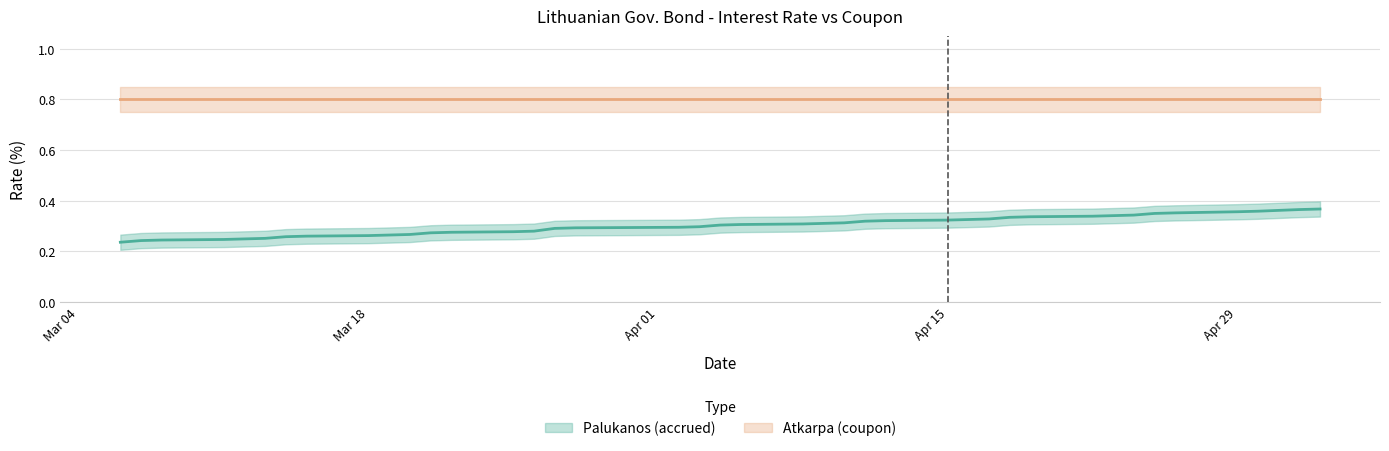

List the labels in order of value, smallest first.

2024-03-06, 2024-03-07, 2024-03-08, 2024-03-11, 2024-03-12, 2024-03-13, 2024-03-14, 2024-03-15, 2024-03-18, 2024-03-19, 2024-03-20, 2024-03-21, 2024-03-22, 2024-03-25, 2024-03-26, 2024-03-27, 2024-03-28, 2024-04-02, 2024-04-03, 2024-04-04, 2024-04-05, 2024-04-08, 2024-04-09, 2024-04-10, 2024-04-11, 2024-04-12, 2024-04-15, 2024-04-16, 2024-04-17, 2024-04-18, 2024-04-19, 2024-04-22, 2024-04-23, 2024-04-24, 2024-04-25, 2024-04-26, 2024-04-29, 2024-04-30, 2024-05-02, 2024-05-03